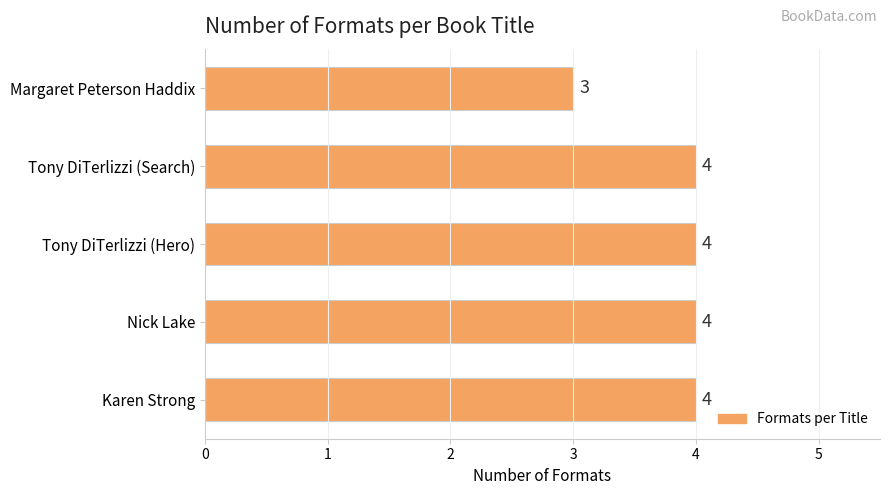

At which category does the chart reach its minimum across all series?

Margaret Peterson Haddix